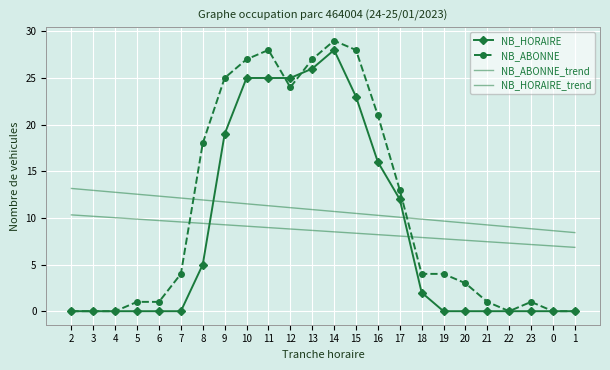

Which series ends up on top after the final intersection of NB_ABONNE_trend and NB_HORAIRE?

NB_ABONNE_trend